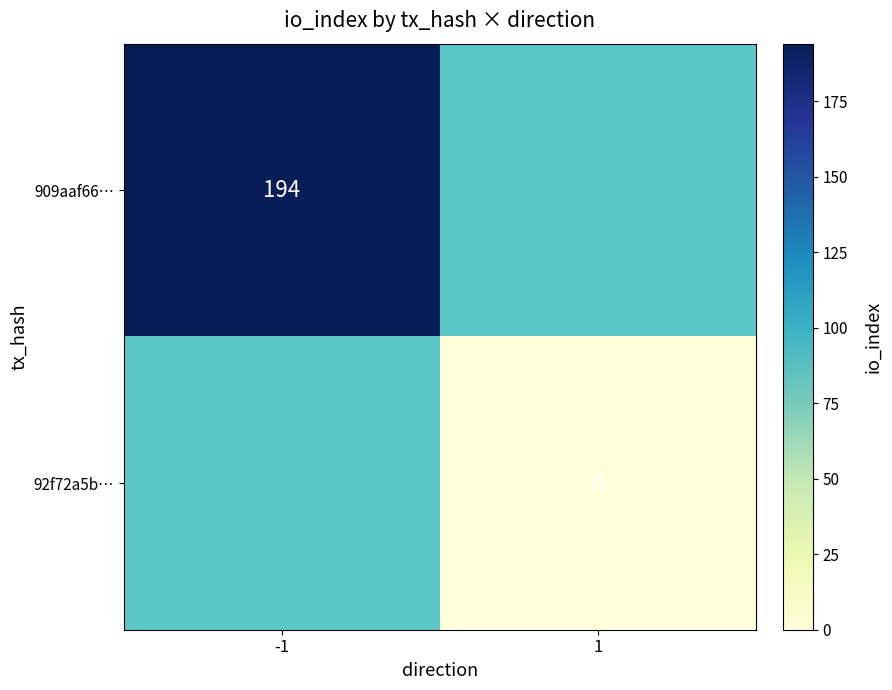

Between 1 and -1, which is larger?

-1